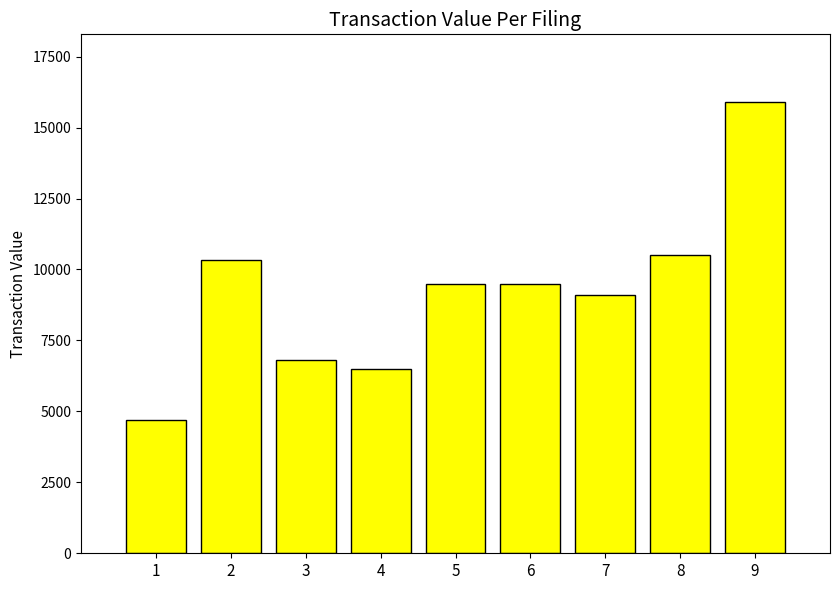

Are the bars grouped side by side (vs. stacked)?

No